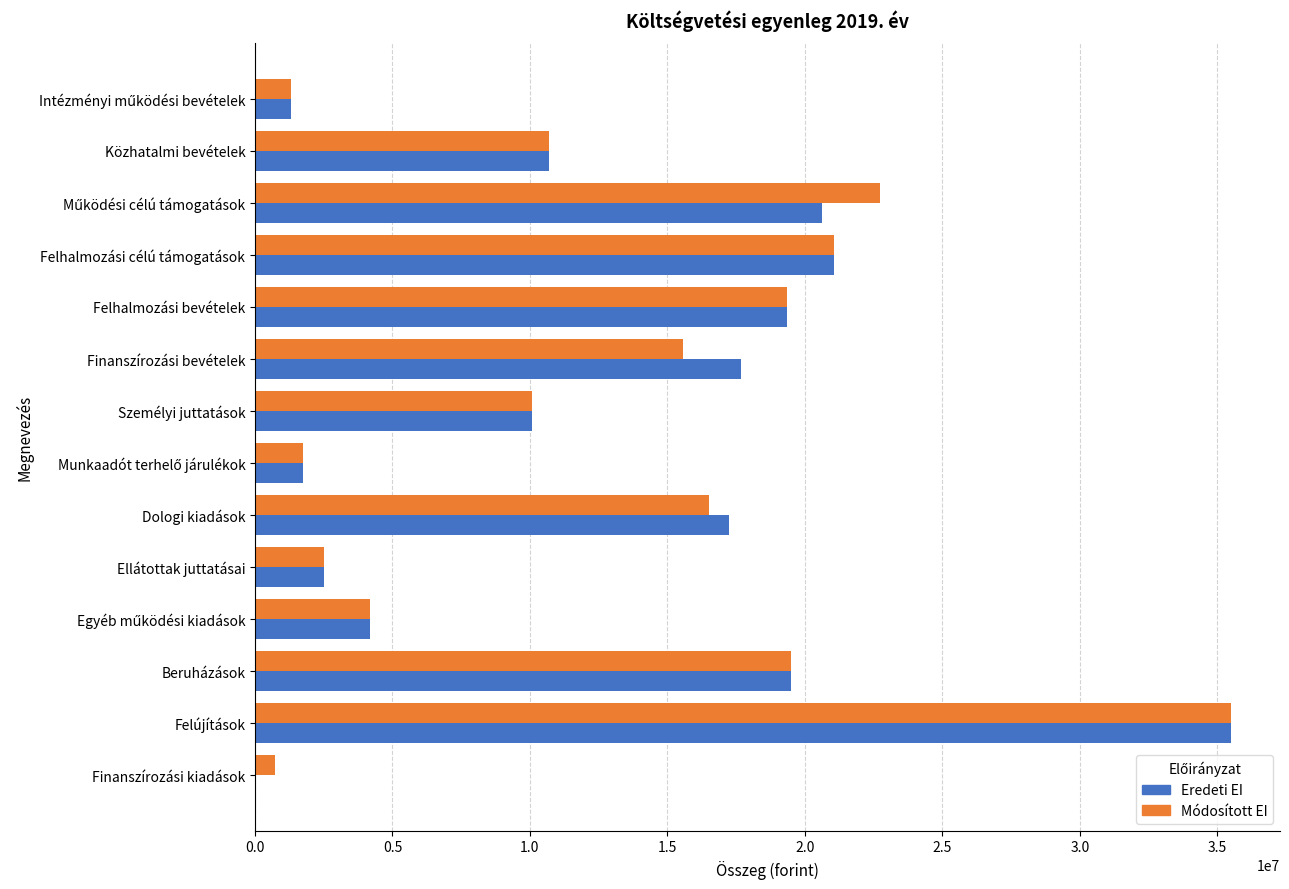

At which category is the sum across all series the highest?

Felújítások